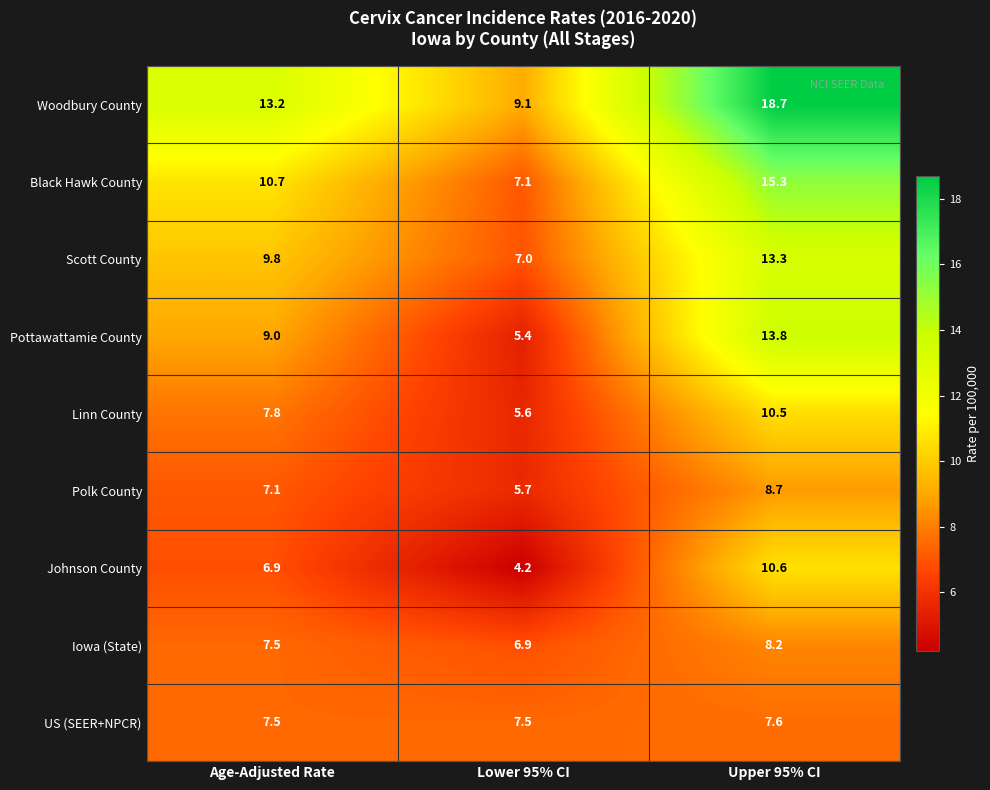

Rank the series at Upper 95% CI from highest to lowest value.

Woodbury County, Black Hawk County, Pottawattamie County, Scott County, Johnson County, Linn County, Polk County, Iowa (State), US (SEER+NPCR)